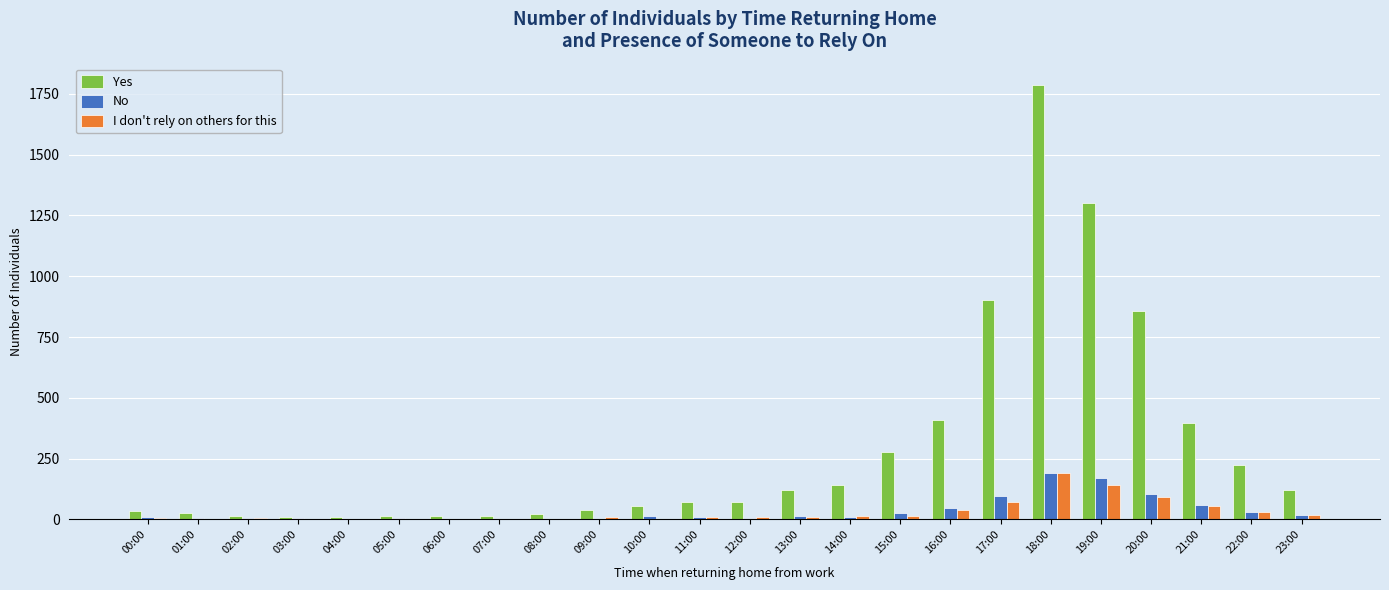

Which label corresponds to the largest value in the chart?

18:00